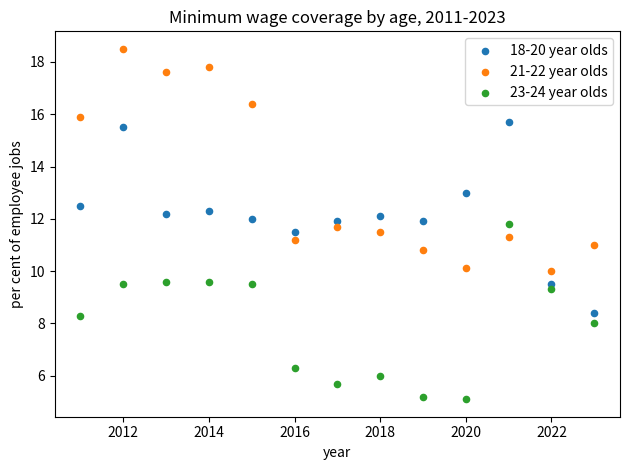

Which series contains the highest Y value?

21-22 year olds